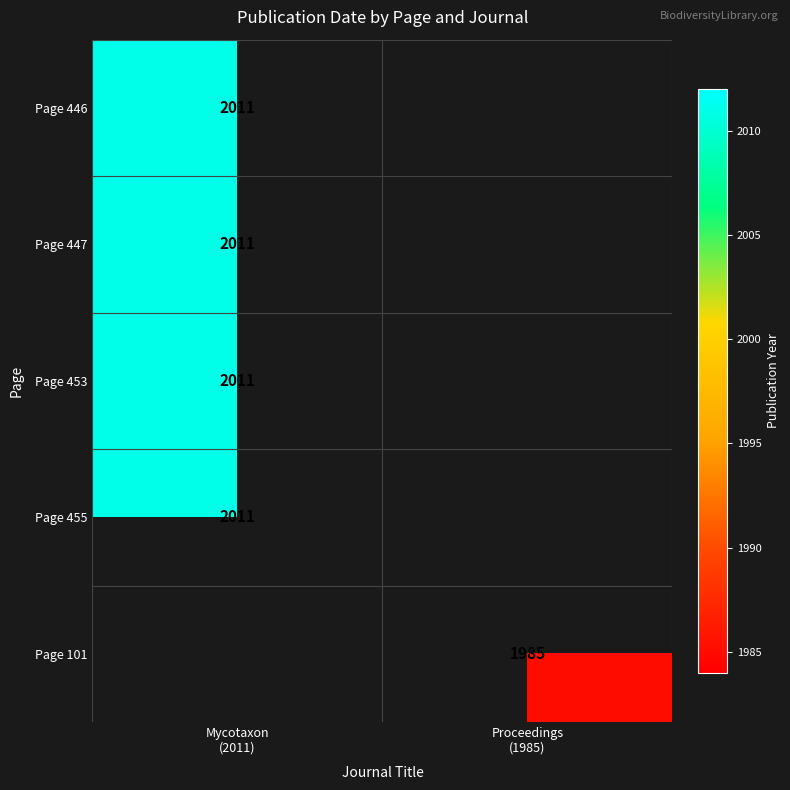

True or false: Page 101 has a value of 2841.1 at Proceedings (1985).

False